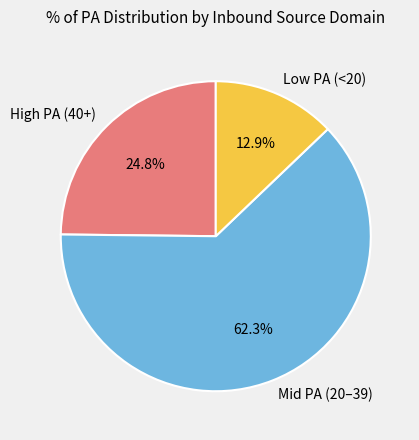

How many segments does this pie chart have?

3